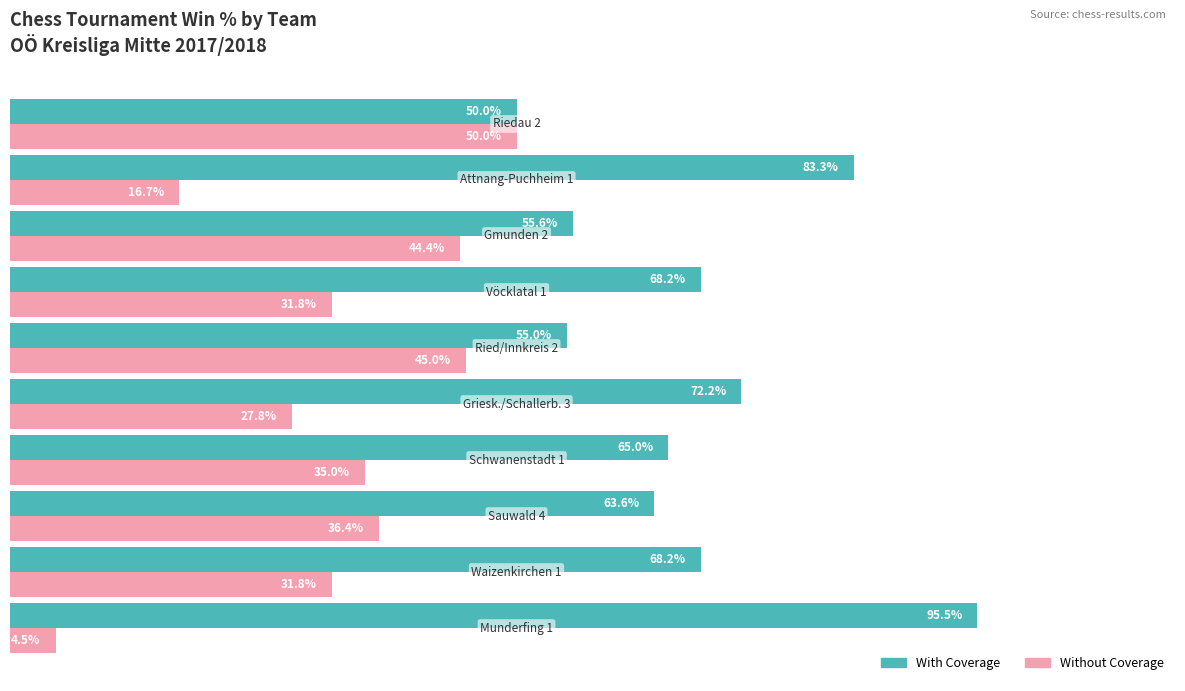

Which series has the largest total across all categories?

With Coverage